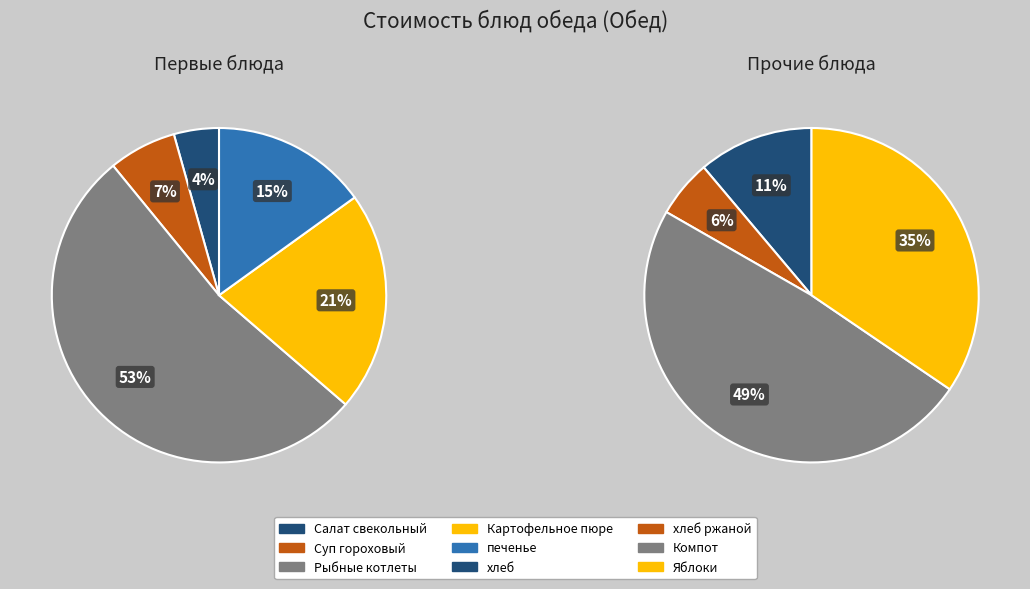

Which slice is the smallest?

хлеб ржаной